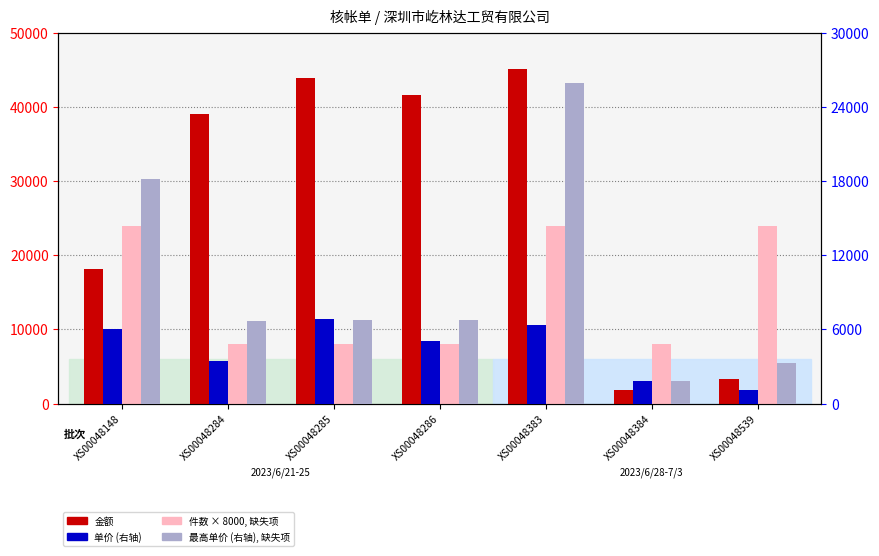

What is the lowest value of the 金额 series?

1802.8